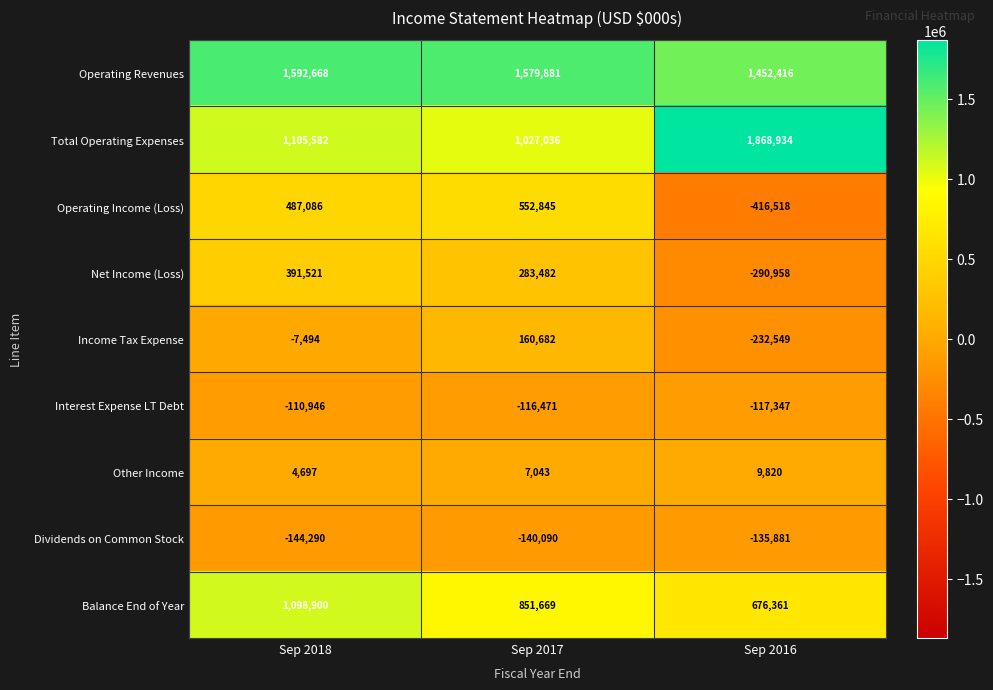

How many categories are shown in the chart?

3